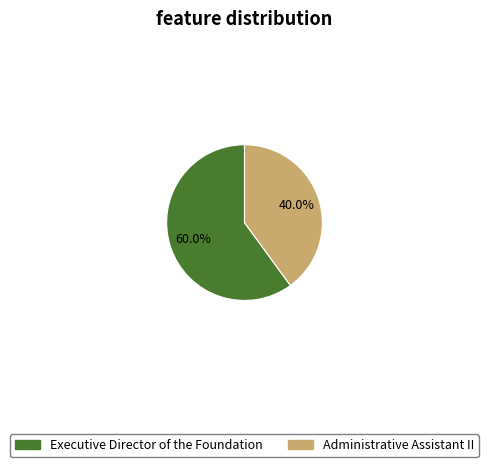

How many slices are in this pie chart?

2